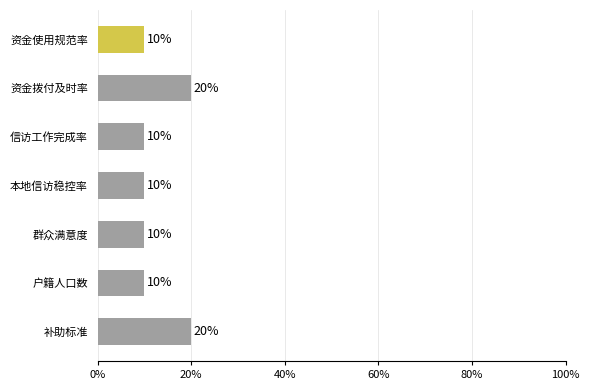

Between 补助标准 and 本地信访稳控率, which is larger?

补助标准